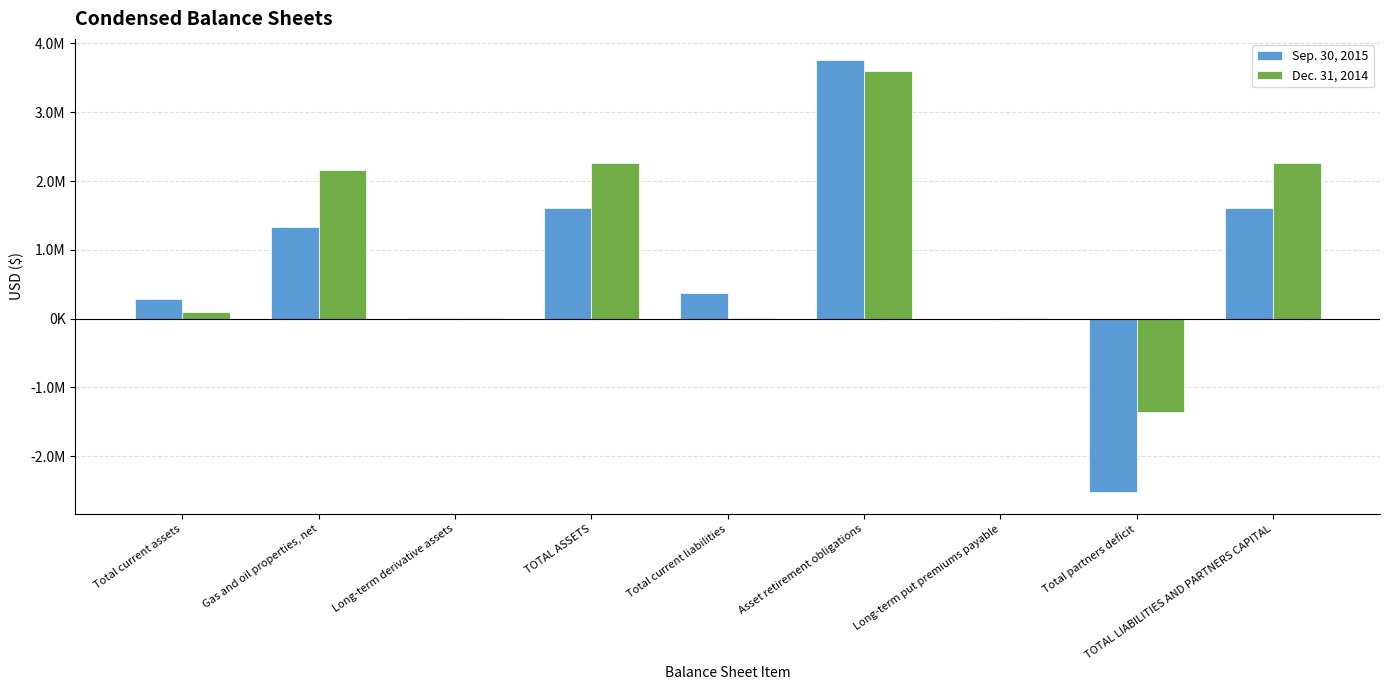

Which series has the widest spread of values?

Sep. 30, 2015